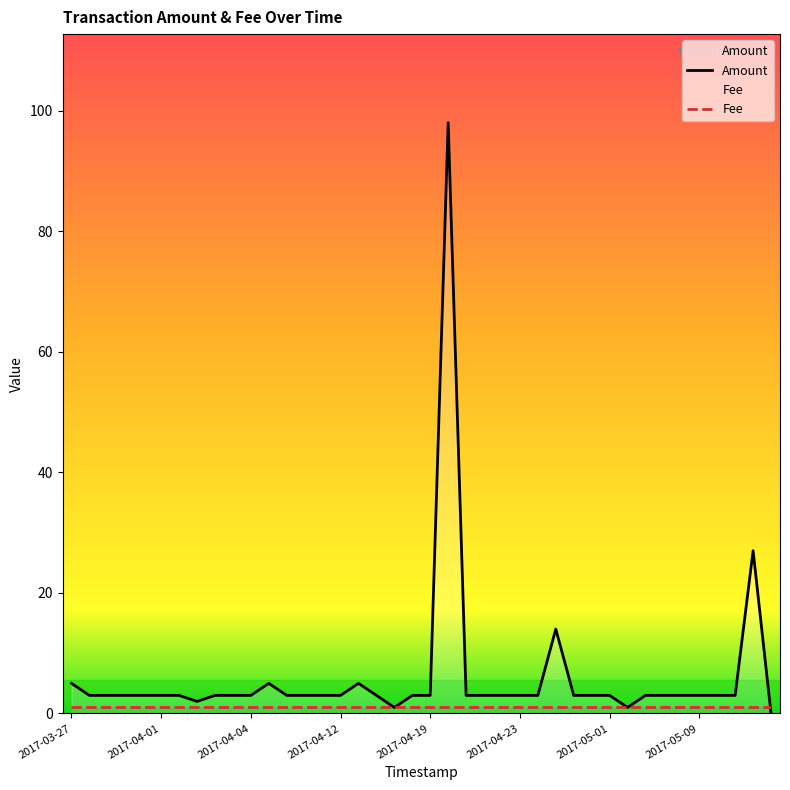

Which series has the largest total across all categories?

Amount